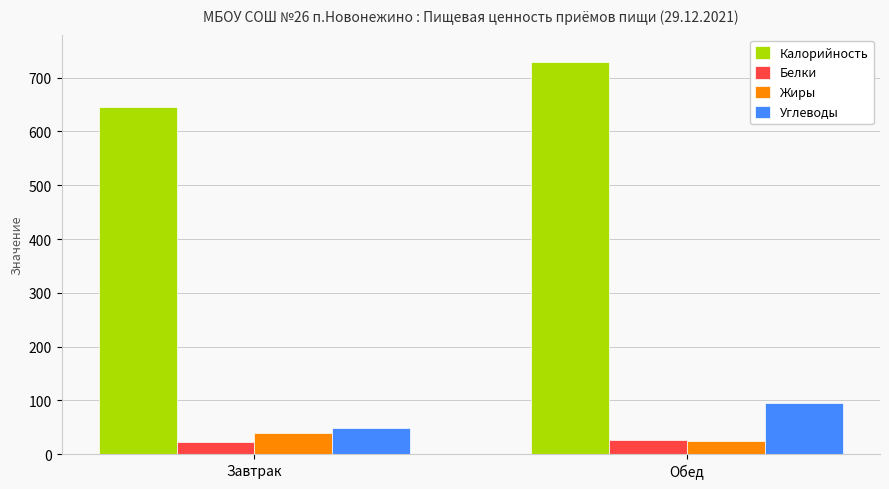

True or false: Углеводы has a value of 25.7 at Завтрак.

False